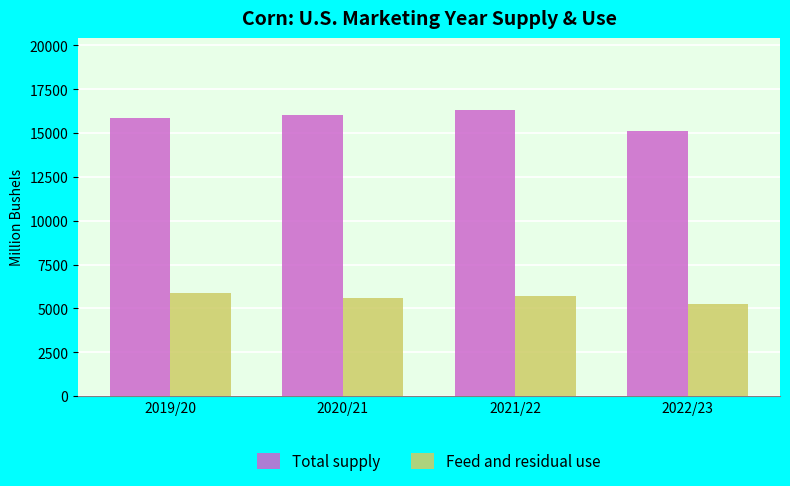

Is the value of Total supply at 2021/22 greater than the value of Feed and residual use at 2021/22?

Yes